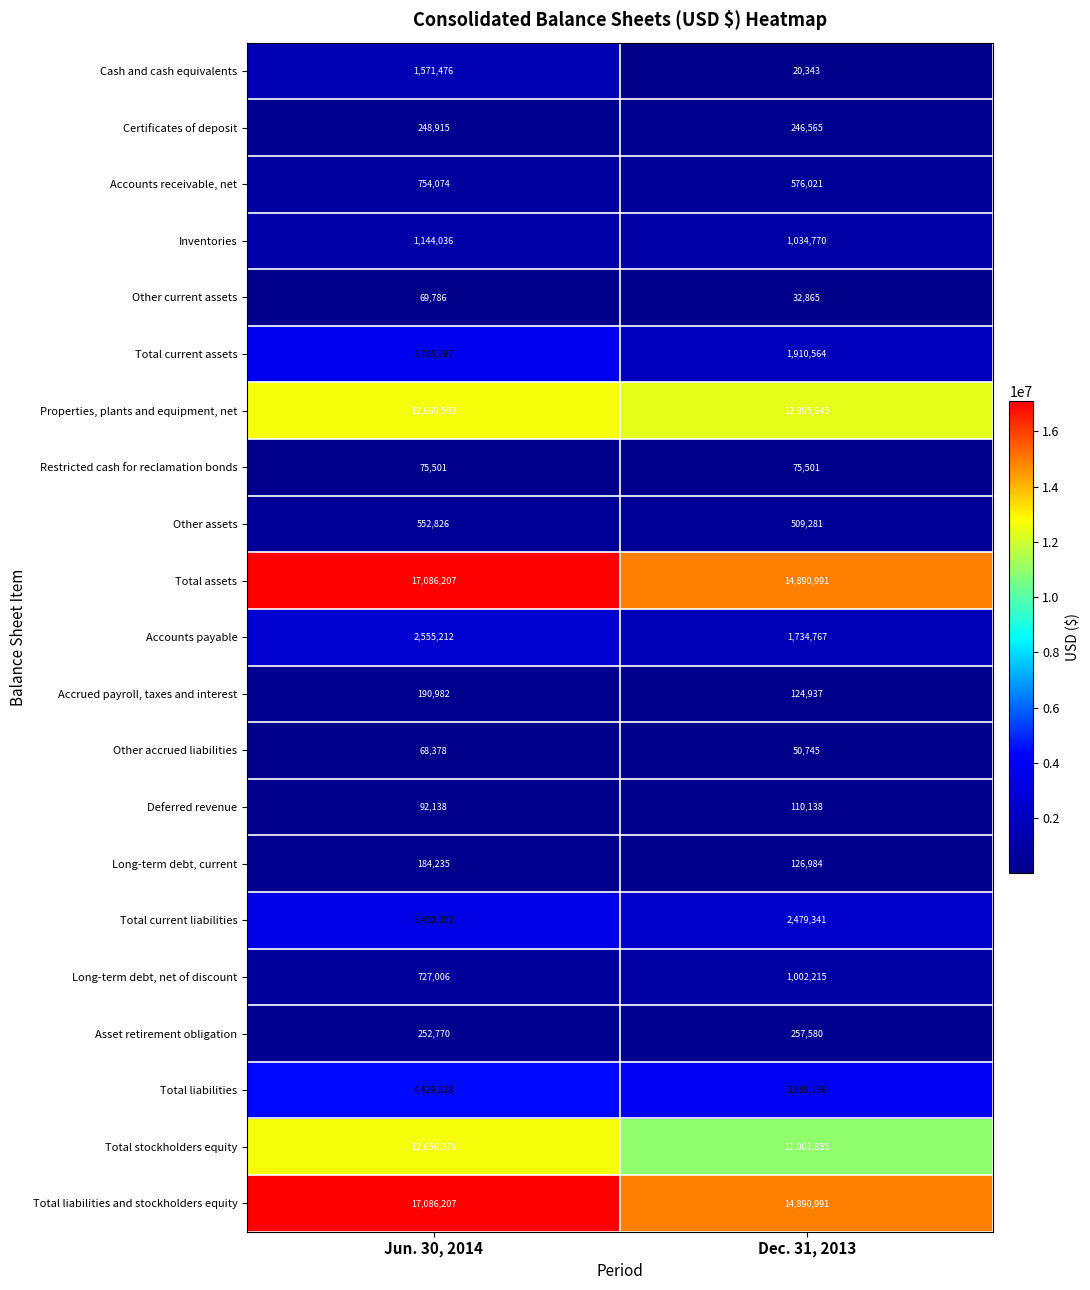

Is it true that Properties, plants and equipment, net equals 12669593 at Jun. 30, 2014?

True